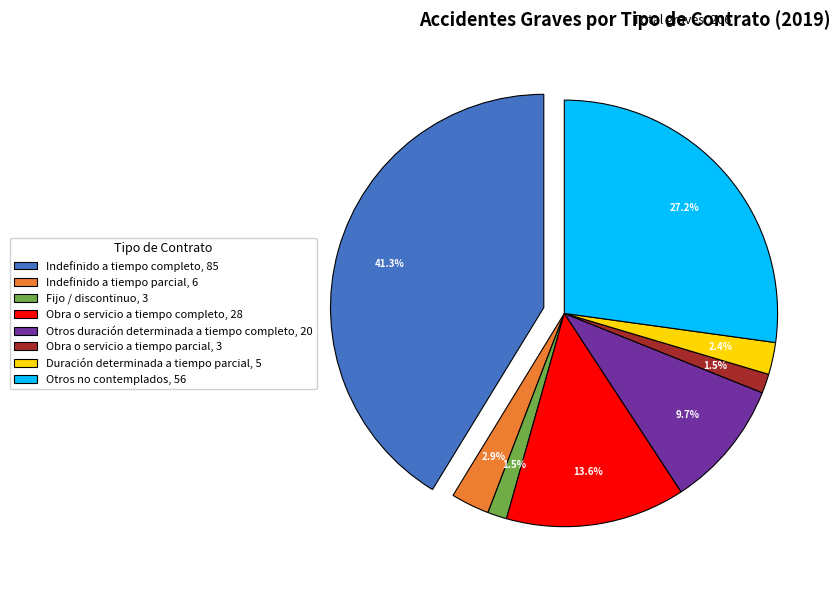

To the nearest percent, what percentage of the pie is Indefinido a tiempo parcial?

3%